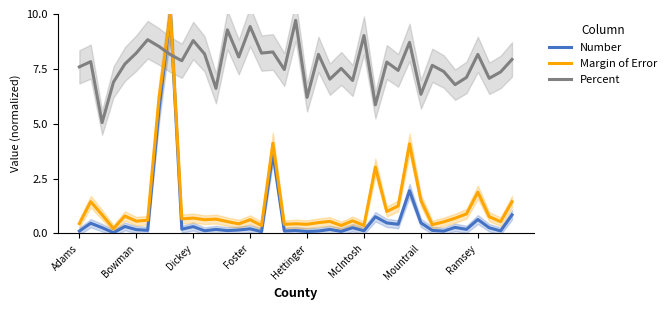

How many intersections are there between Margin of Error and Percent?

2